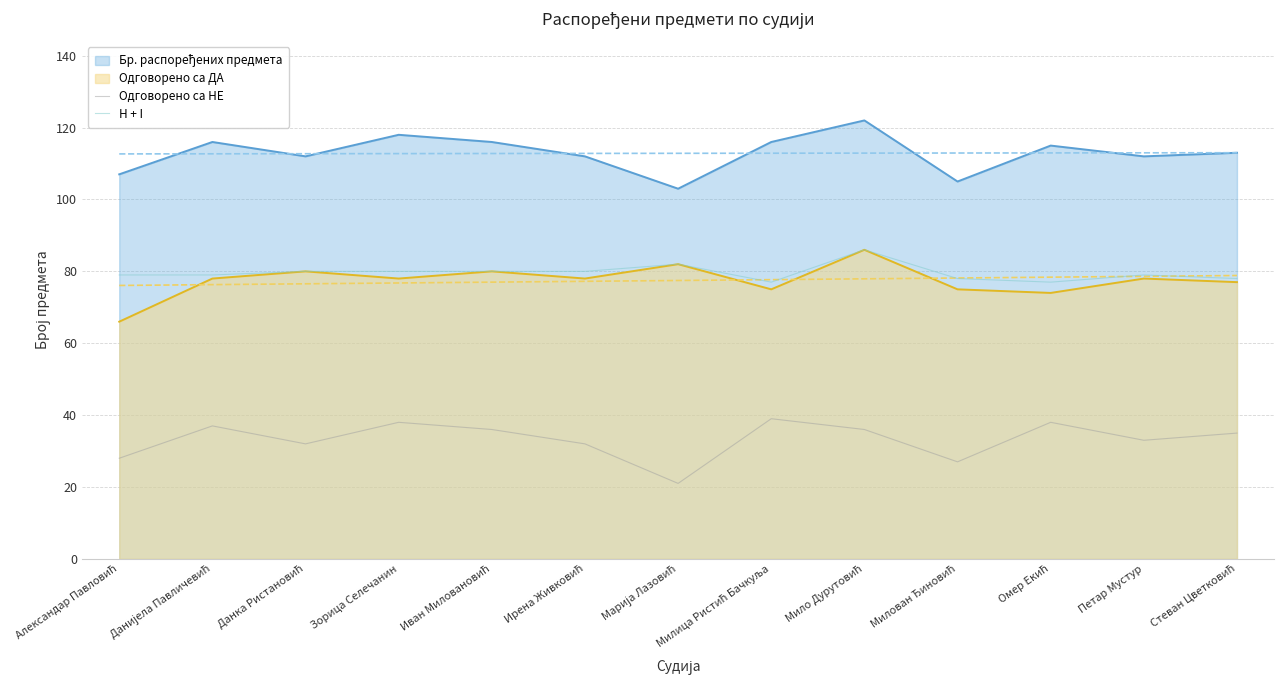

True or false: Одговорено са НЕ has more than 2 points higher than both neighbors.

True